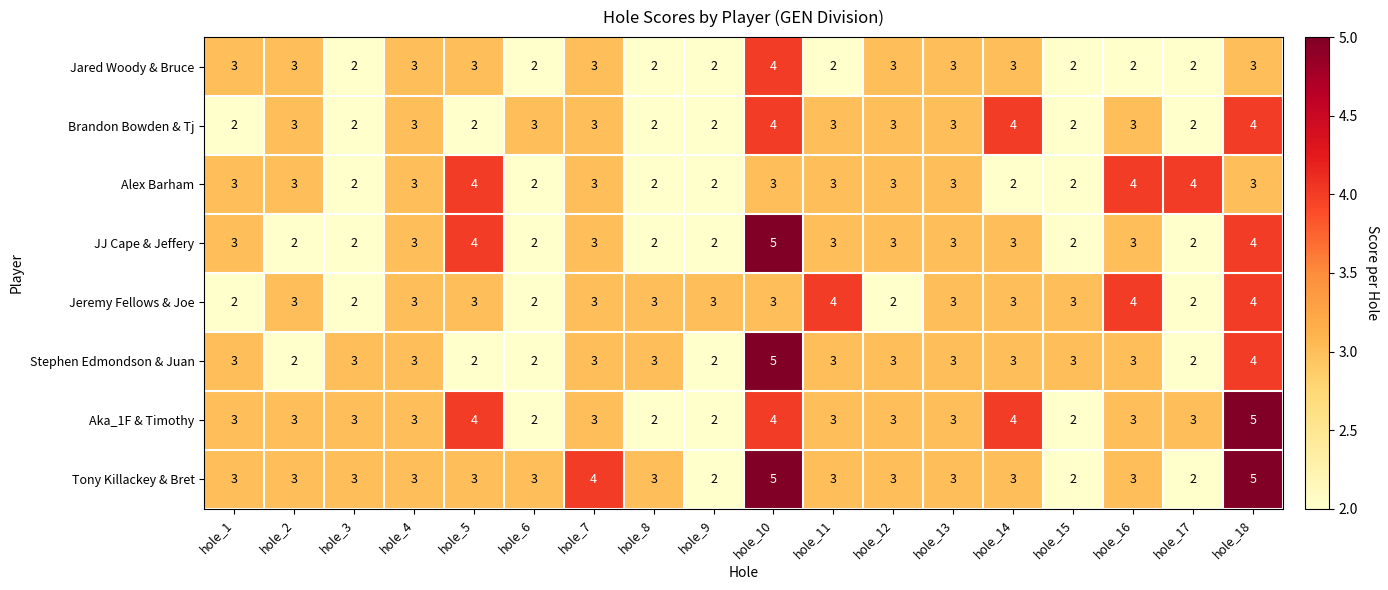

How many distinct data groups are displayed?

8